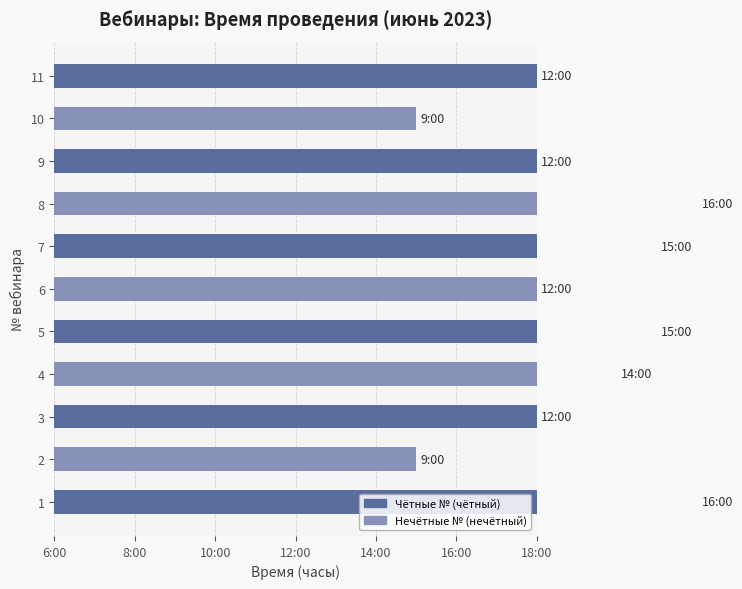

What is the average value?

13